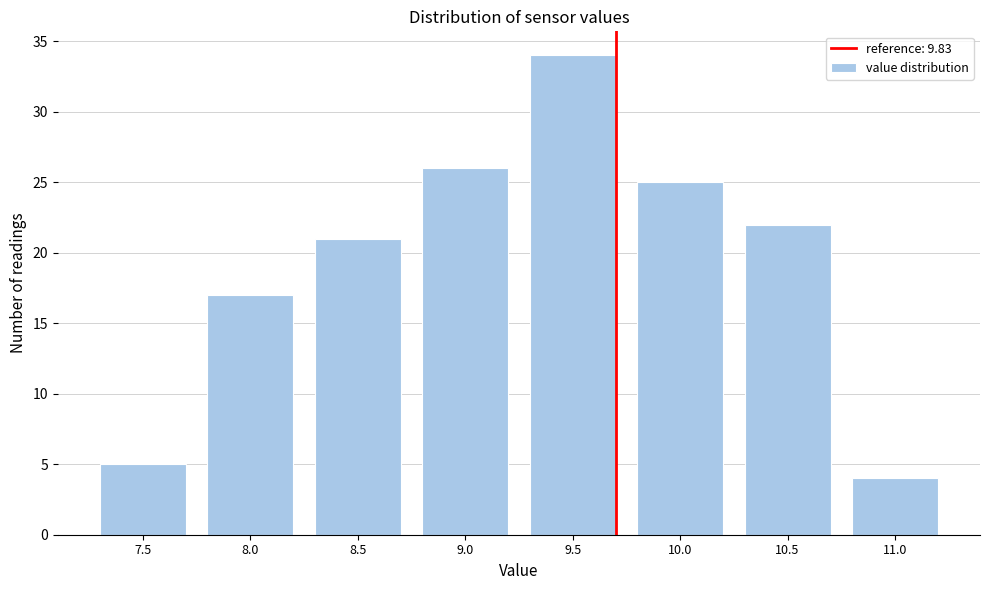

Reading right to left, extract all data points from this chart.

11.0=4	10.5=22	10.0=25	9.5=34	9.0=26	8.5=21	8.0=17	7.5=5